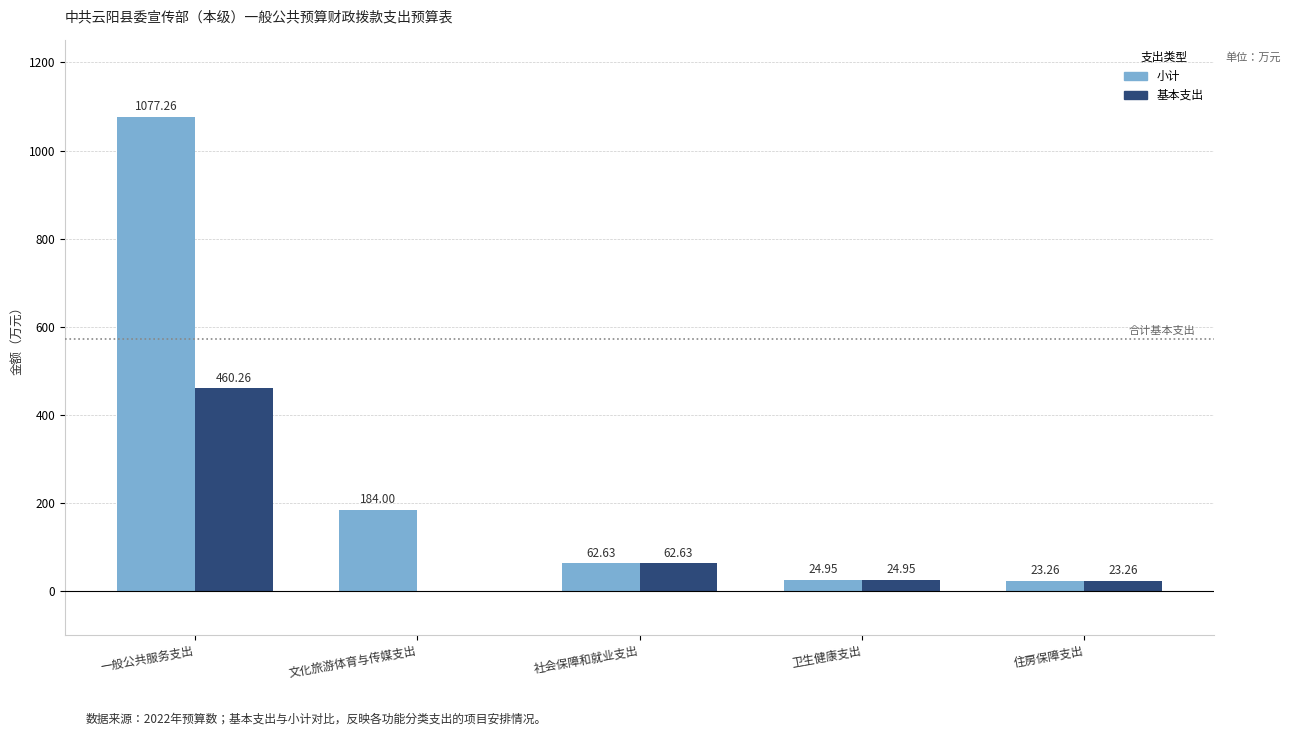

Which category has the highest value in the 基本支出 series?

一般公共服务支出